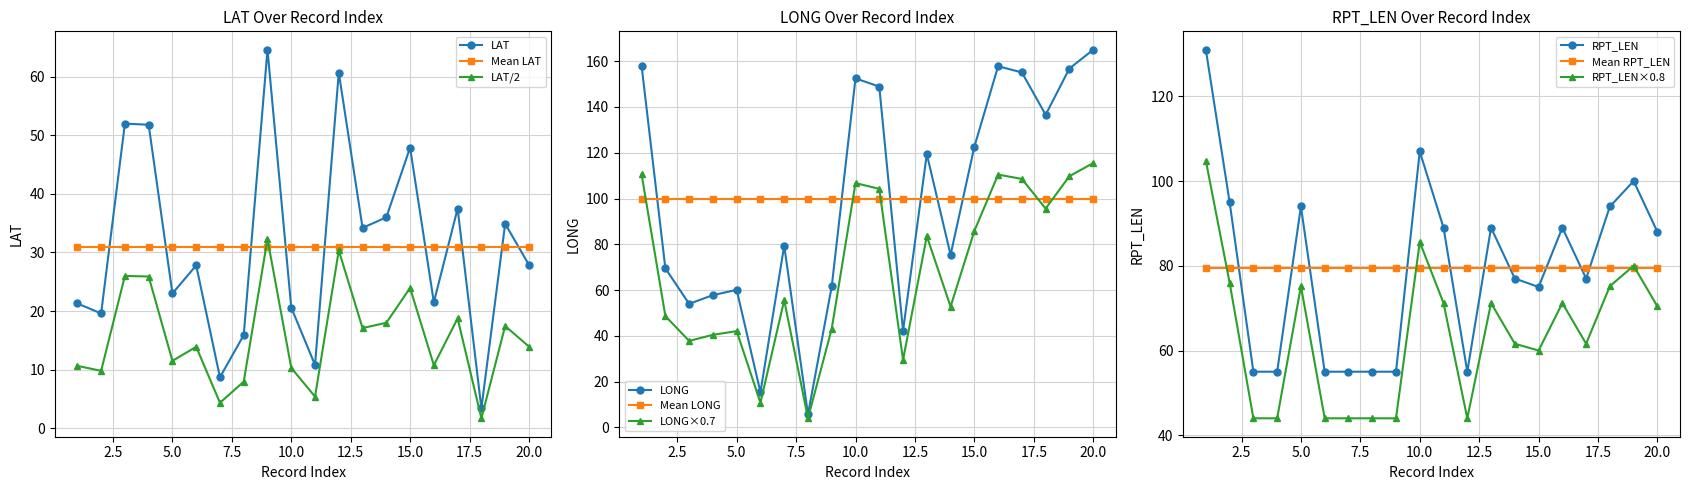

Reading left to right, what are all the values shown in this chart?

LAT: 1=21.3	2=19.6	3=52.0	4=51.8	5=23.0	6=27.8	7=8.7	8=15.9	9=64.6	10=20.6	11=10.8	12=60.7	13=34.2	14=36.0	15=47.9	16=21.5	17=37.5	18=3.4	19=34.9	20=27.9
LONG: 1=157.9	2=69.5	3=54.0	4=57.8	5=60.1	6=15.4	7=79.4	8=5.7	9=61.6	10=152.5	11=148.9	12=42.2	13=119.4	14=75.4	15=122.6	16=157.8	17=155.1	18=136.6	19=156.8	20=165.0
RPT_LEN: 1=131.0	2=95.0	3=55.0	4=55.0	5=94.0	6=55.0	7=55.0	8=55.0	9=55.0	10=107.0	11=89.0	12=55.0	13=89.0	14=77.0	15=75.0	16=89.0	17=77.0	18=94.0	19=100.0	20=88.0